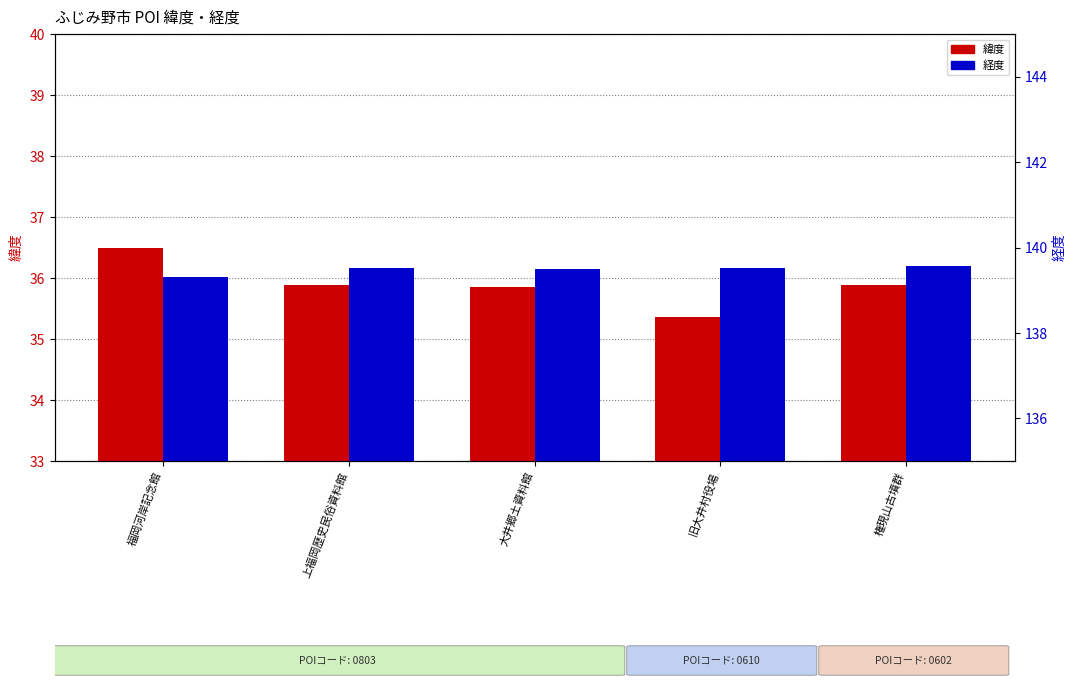

Rank the series by their average value, from highest to lowest.

経度, 緯度